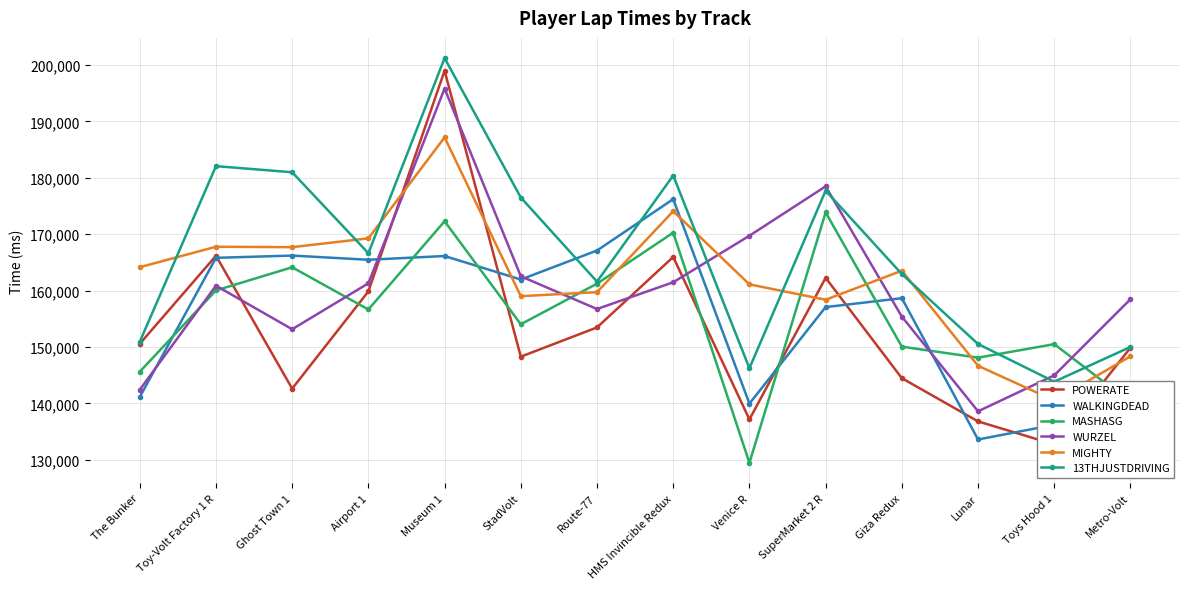

At which category is the sum across all series the highest?

Museum 1